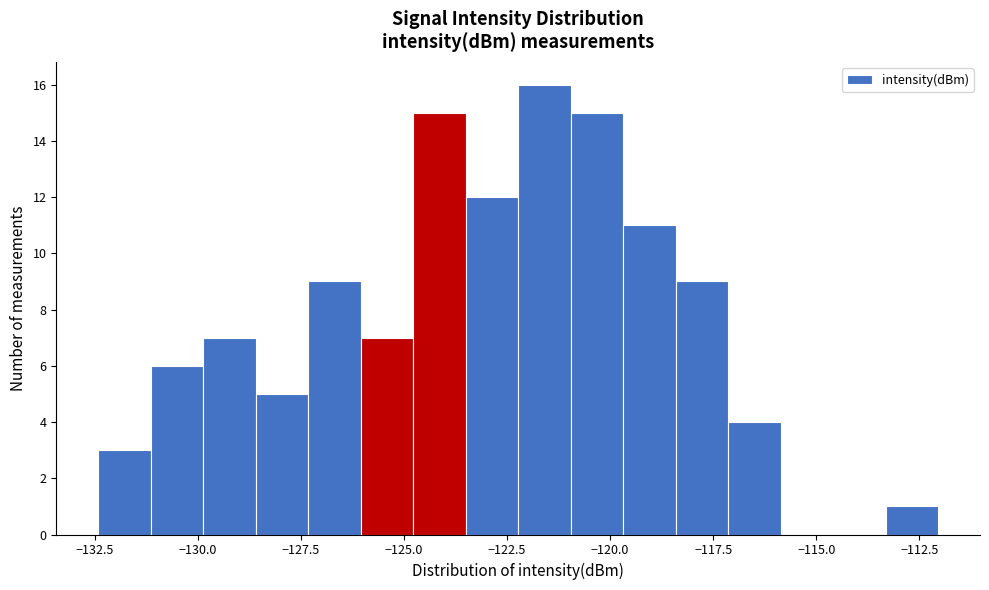

Around what value on the x-axis is the tallest bar? Give the approximate position of its centre, as read against the axis.

-121.5